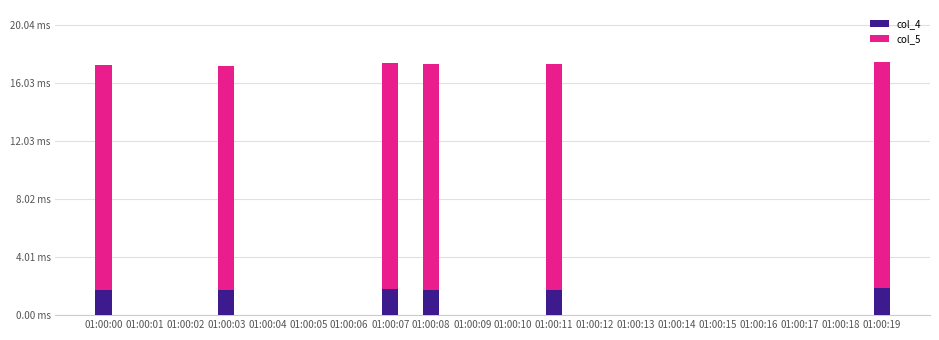

Does the chart contain stacked bars?

Yes